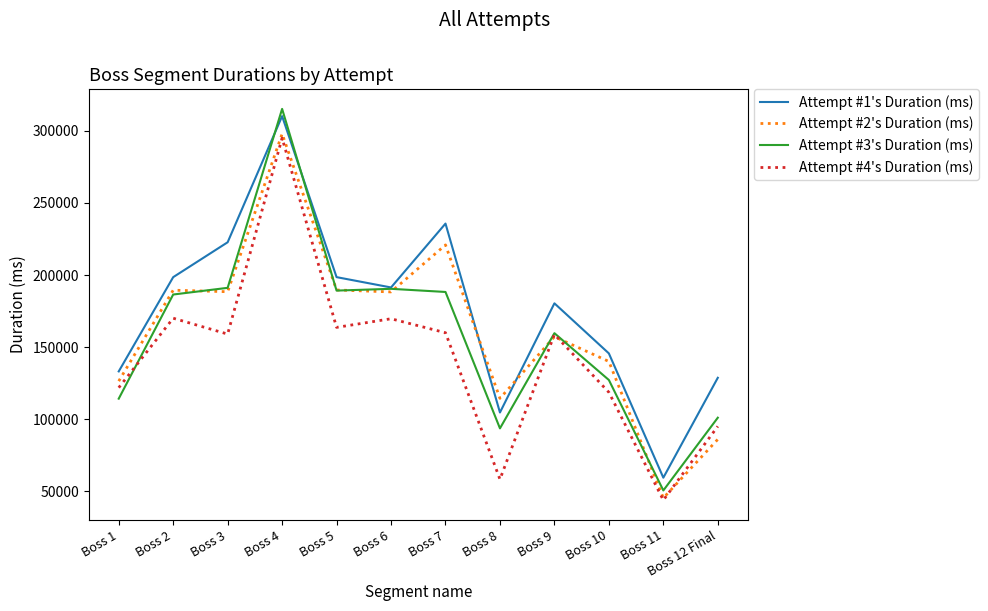

How many lines are shown in the chart?

4